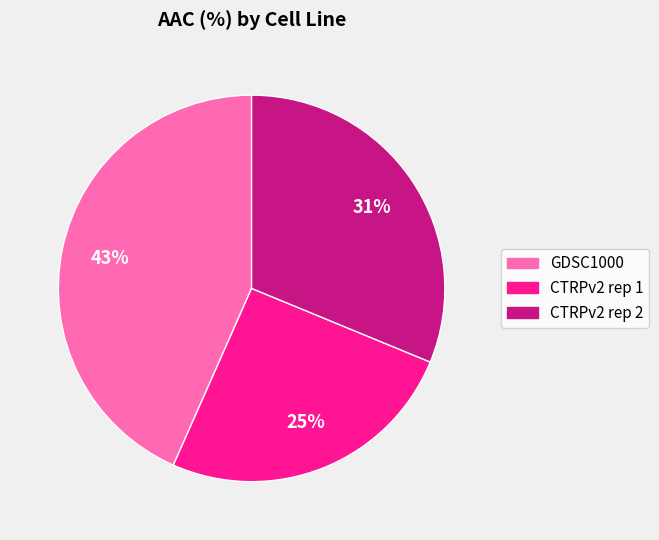

To the nearest percent, what percentage of the pie is CTRPv2 rep 1?

25%